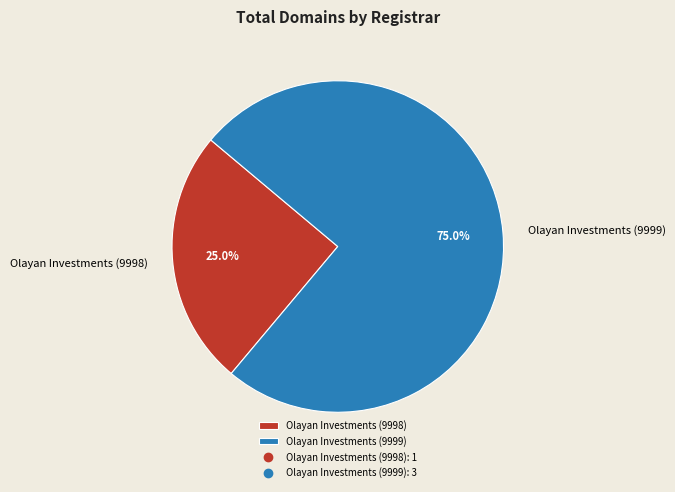

Which category has the biggest portion of the pie?

Olayan Investments (9999)